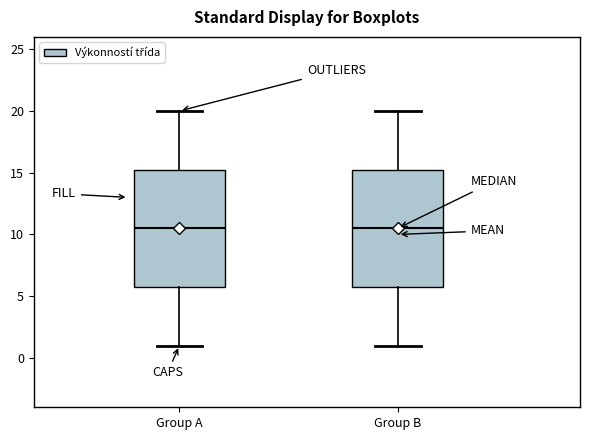

Reading left to right, transcribe this box plot: for each box, give where its median line is, the range the box spans, and where its two whiskers end, as read against the y-axis. The values are not printed on the chart, so give them approximately, as read against the axis.

Group A: median 10.5, box 6.0 to 15.5, whiskers 1.0 to 20.0
Group B: median 10.5, box 6.0 to 15.5, whiskers 1.0 to 20.0